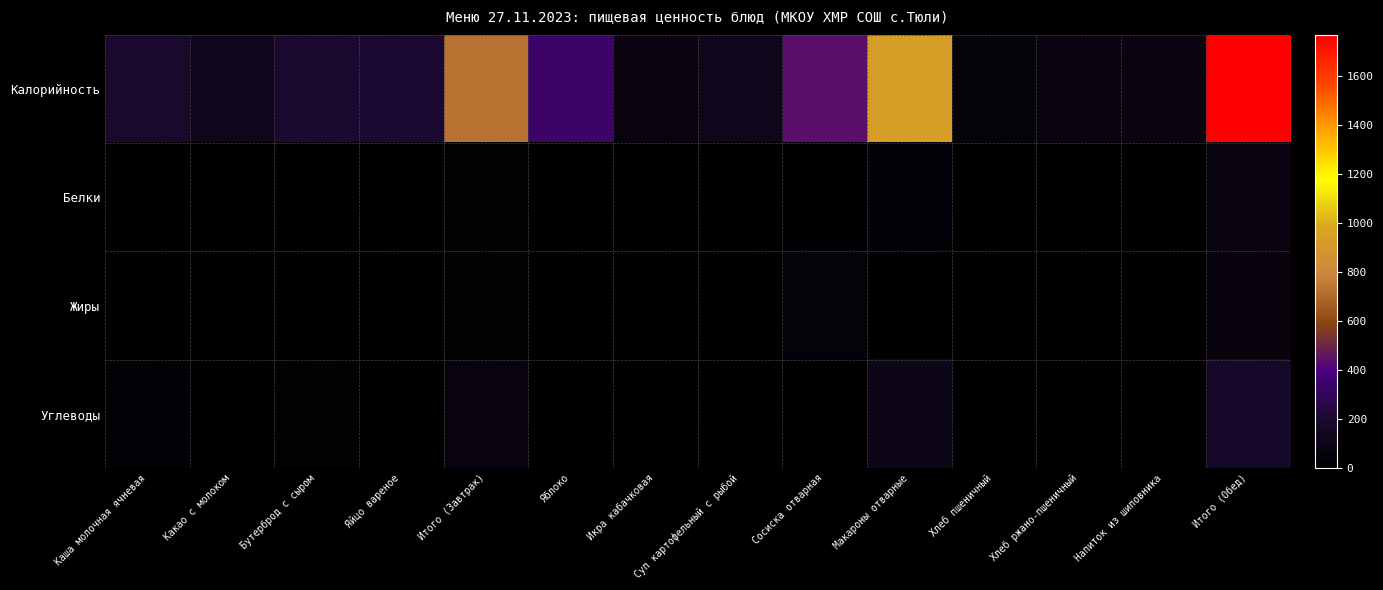

Between Икра кабачковая and Каша молочная ячневая, which is larger?

Каша молочная ячневая